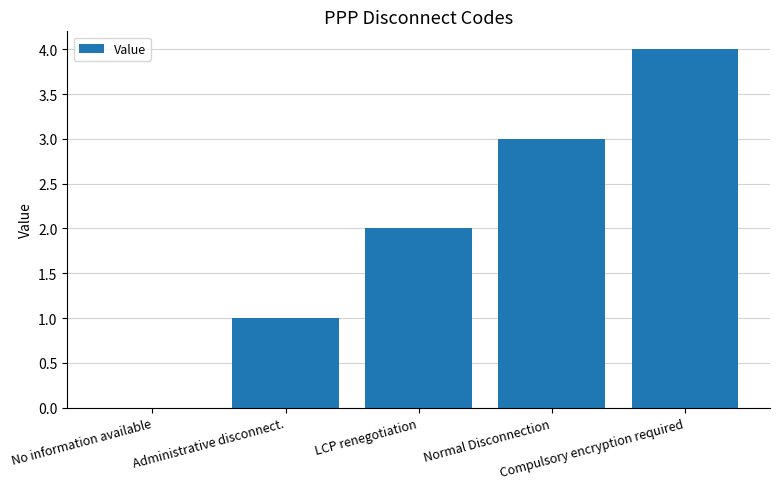

True or false: the data shows 3 at LCP renegotiation.

False